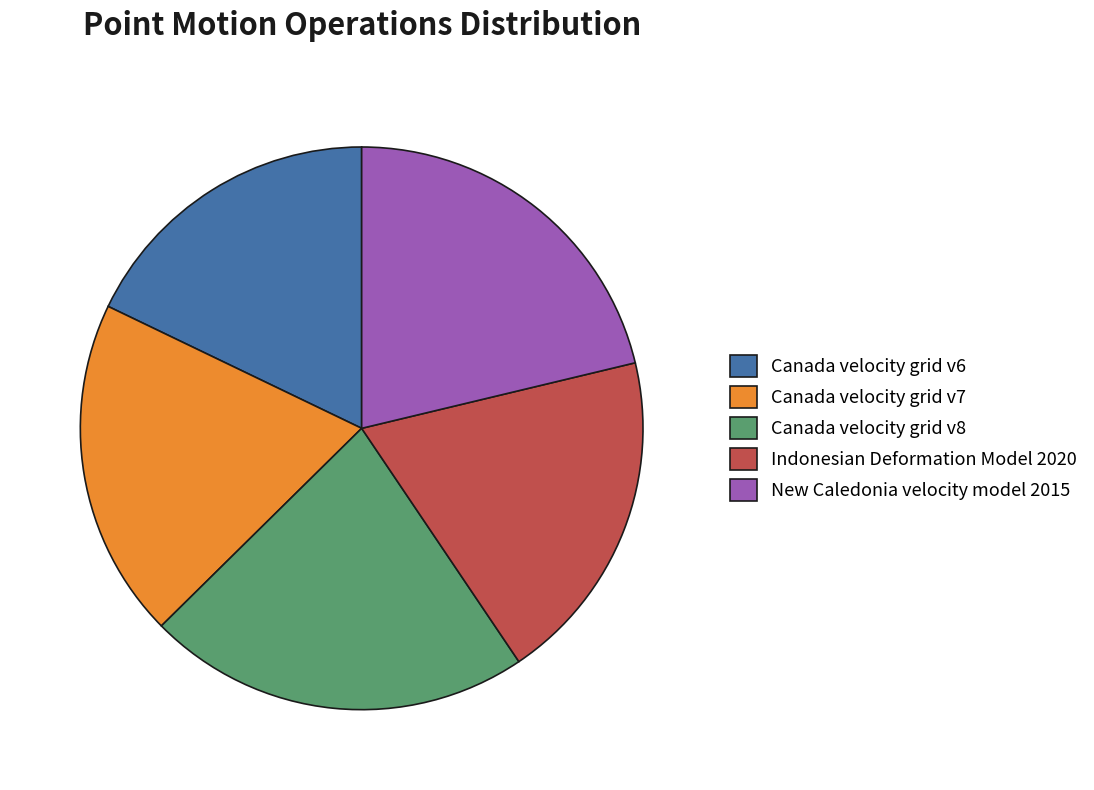

True or false: Canada velocity grid v6 accounts for 18% of the total.

True